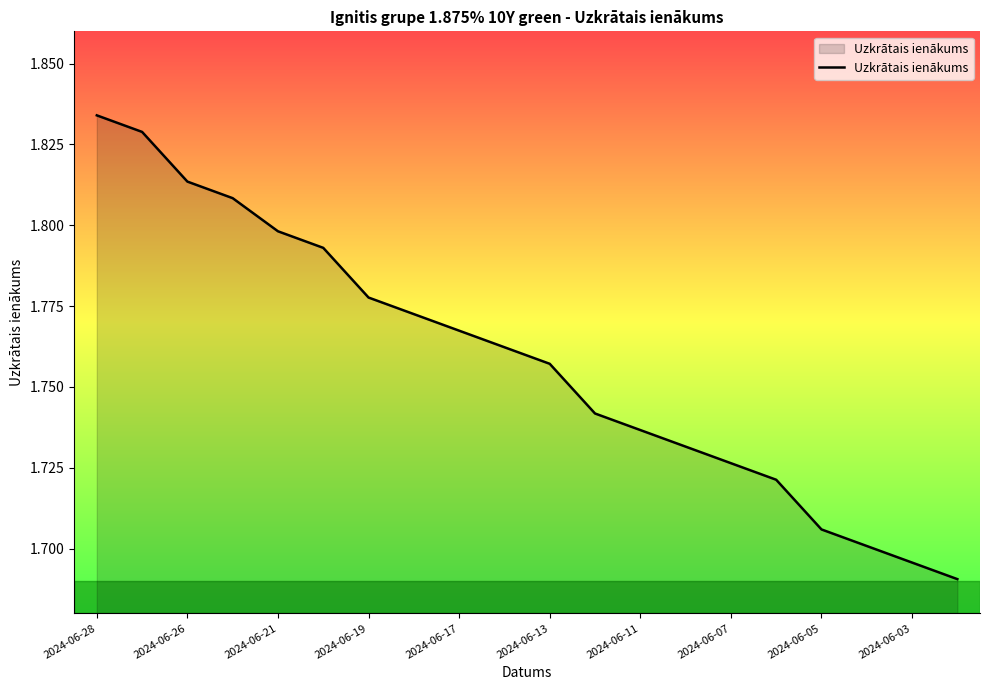

Which has a higher value, 2024-06-07 or 2024-06-03?

2024-06-07